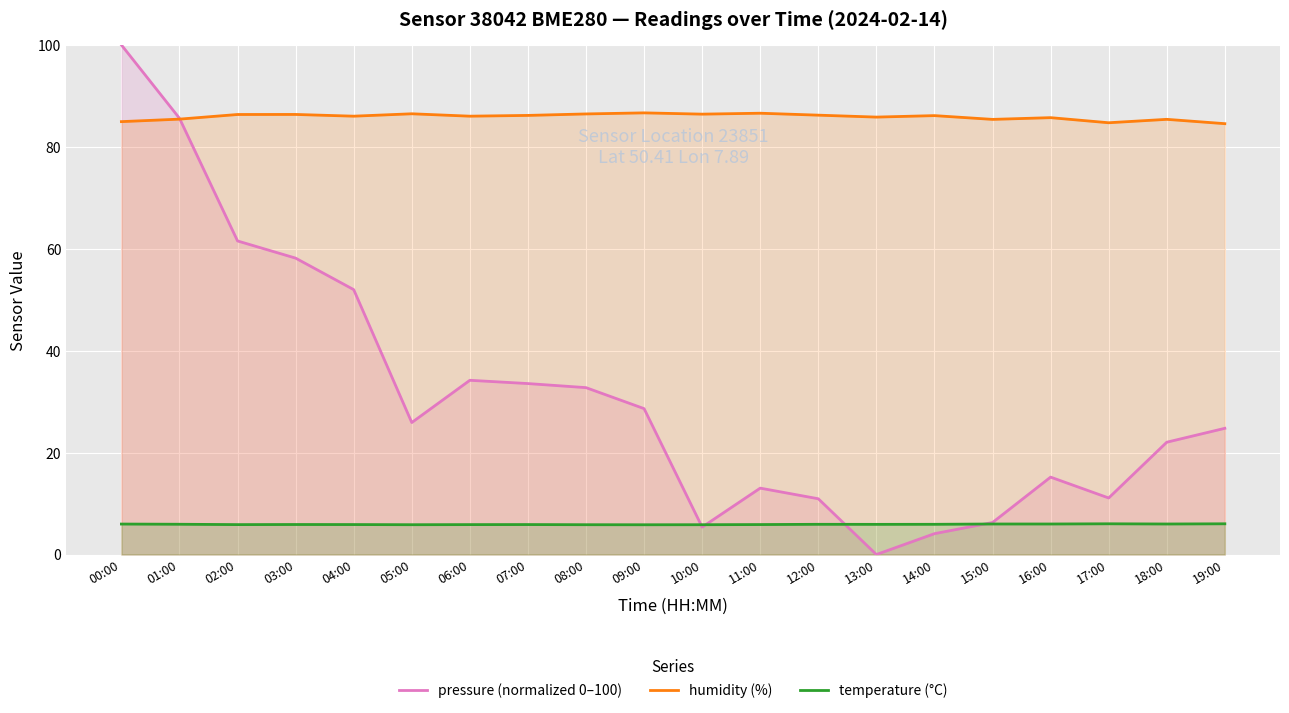

Where is the first local minimum for pressure (normalized 0–100)?

05:00